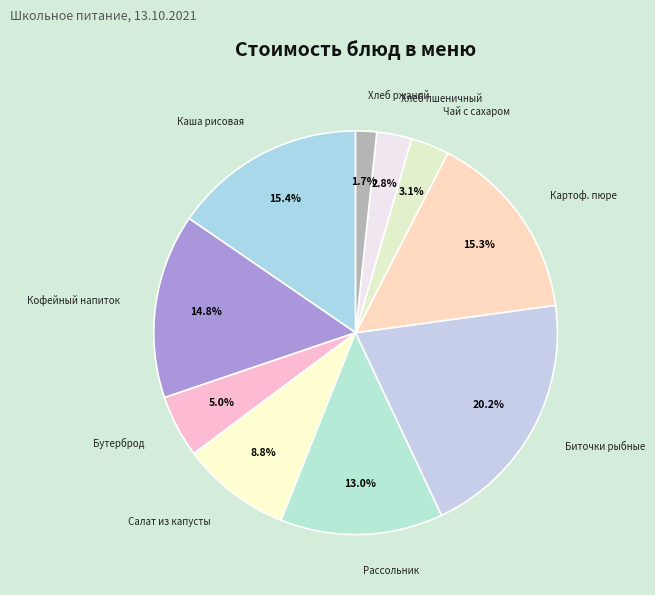

How many segments does this pie chart have?

10